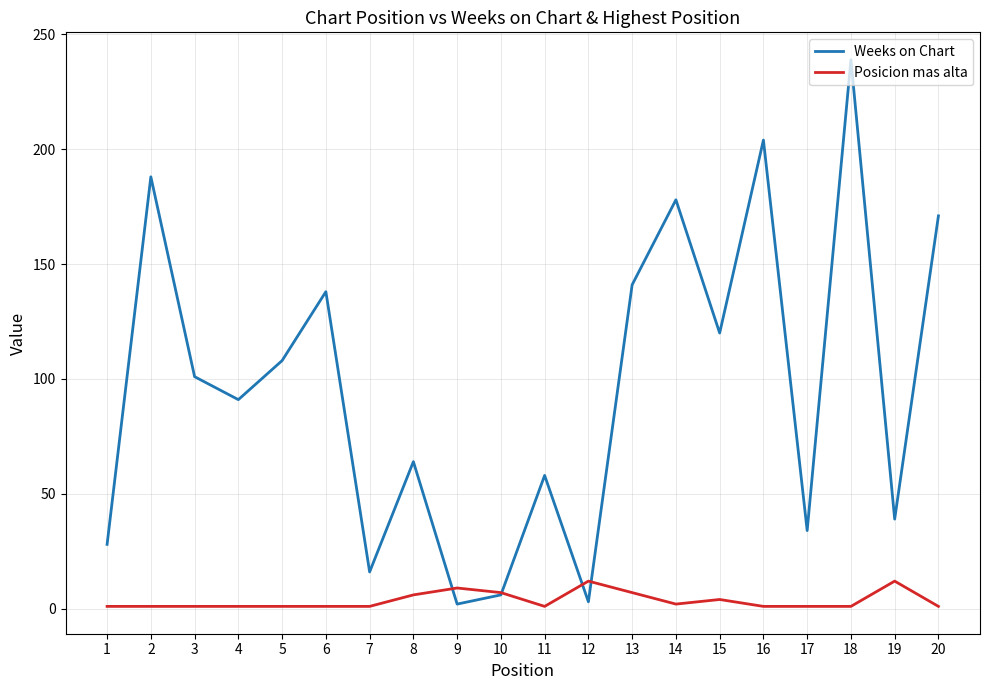

Where do Posicion mas alta and Weeks on Chart first cross each other?

8 and 9